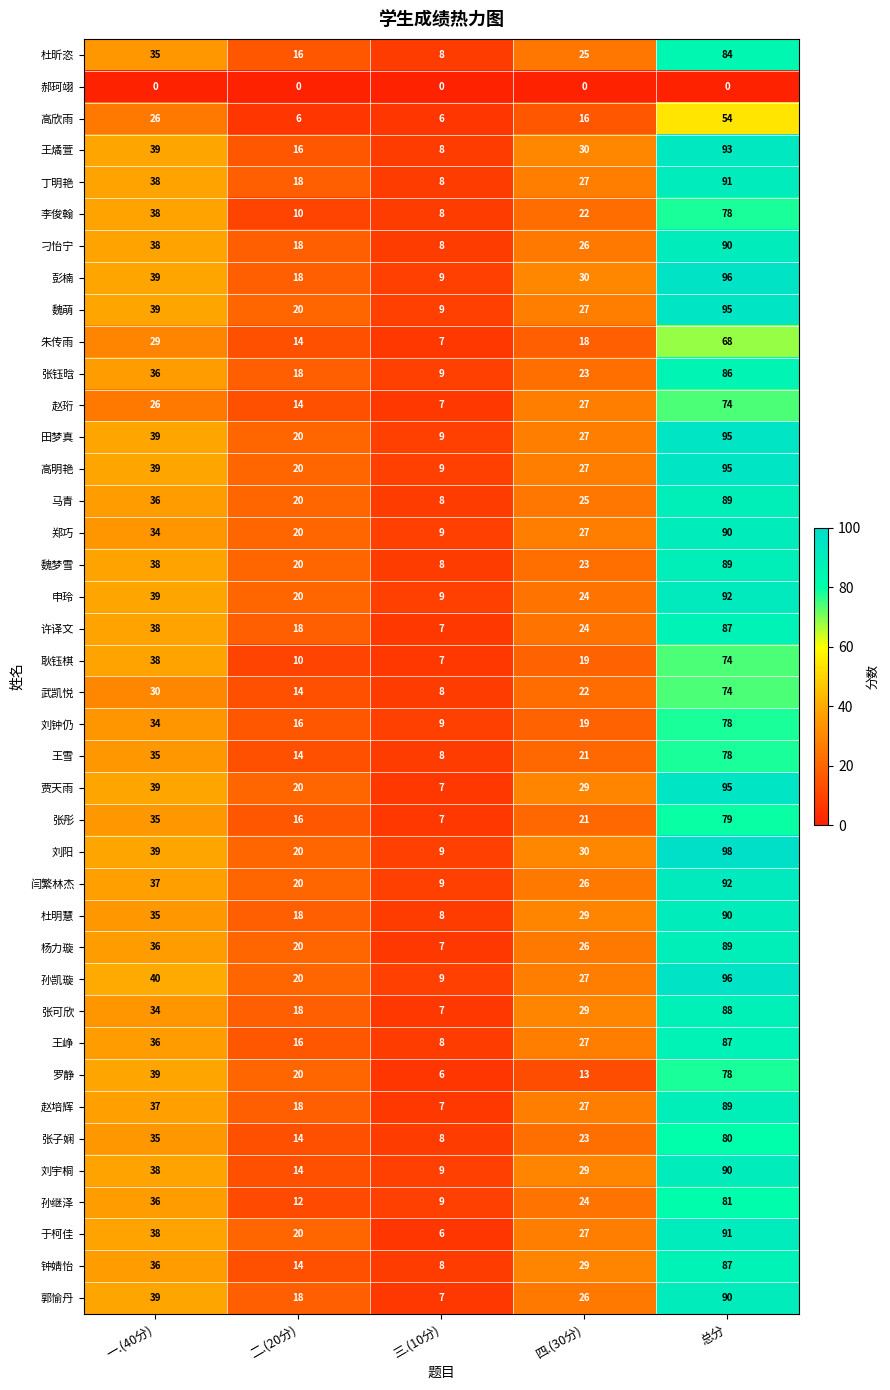

How many values in the 高欣雨 series are below 16?

2